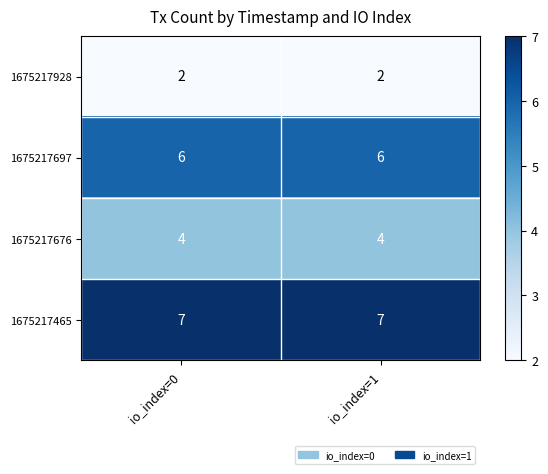

Reading left to right, extract all data points from this chart.

1675217928: io_index=0=2	io_index=1=2
1675217697: io_index=0=6	io_index=1=6
1675217676: io_index=0=4	io_index=1=4
1675217465: io_index=0=7	io_index=1=7